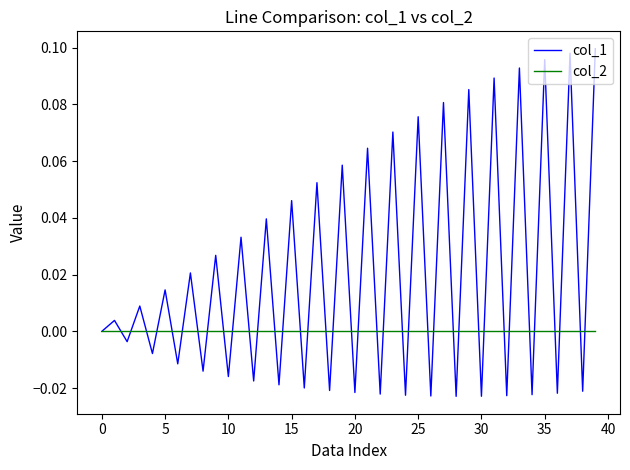

Which series has the widest spread of values?

col_1